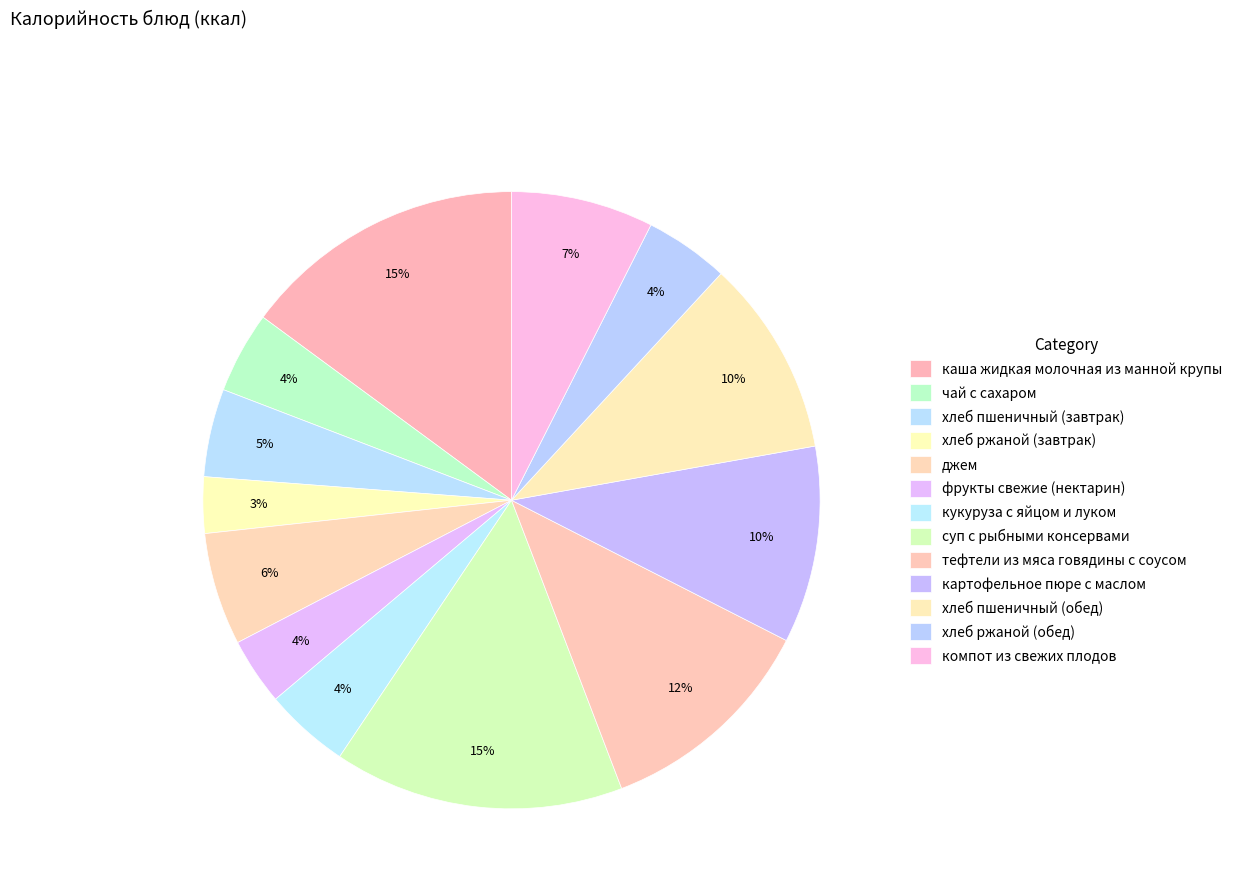

Is there any slice that represents more than half of the pie?

No